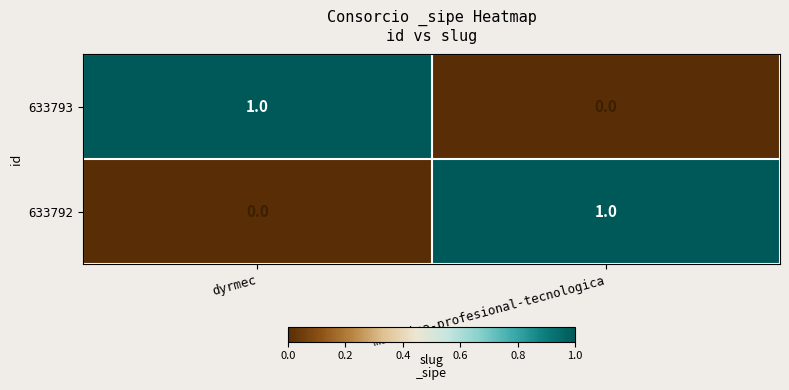

Where is 633792 nearest to the value 0?

dyrmec